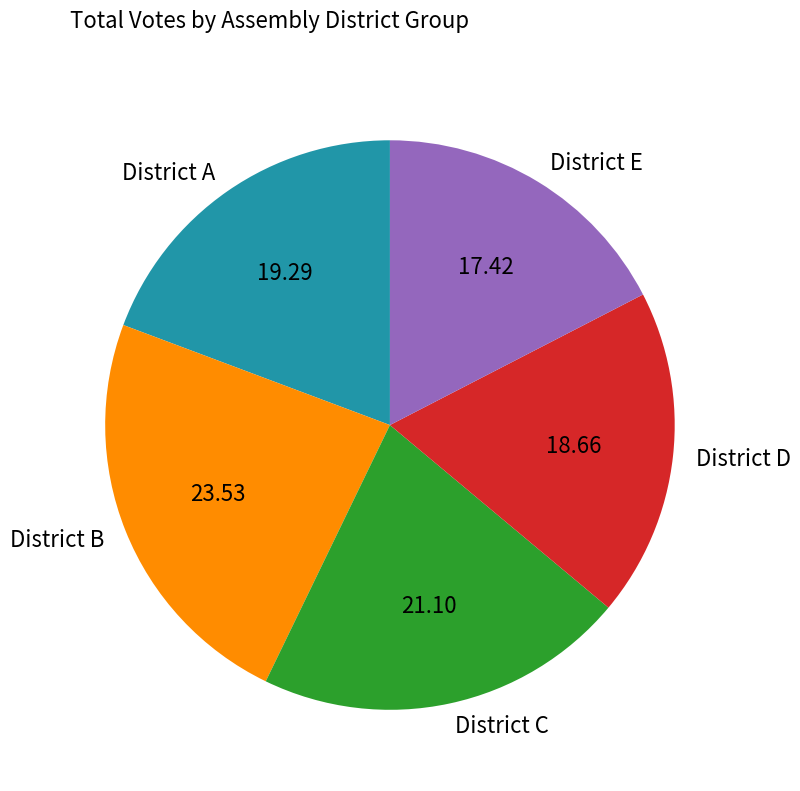

Which slice is the largest?

District B